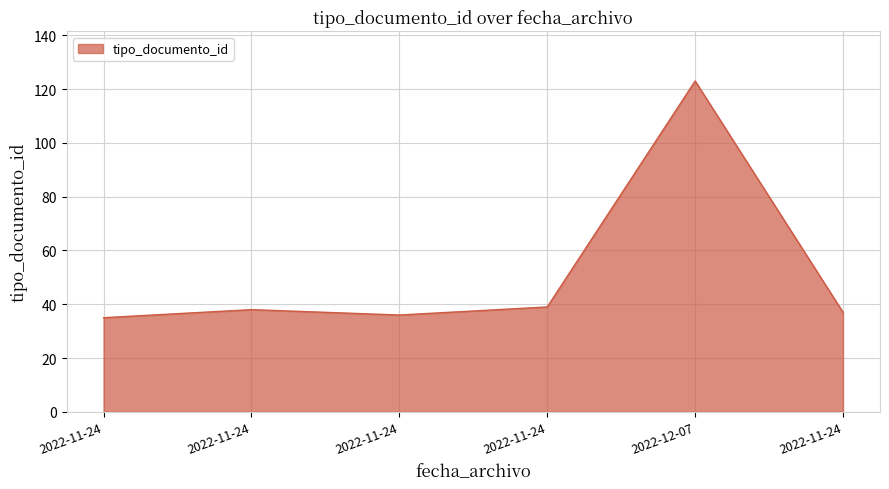

What is the sum of all values?

308